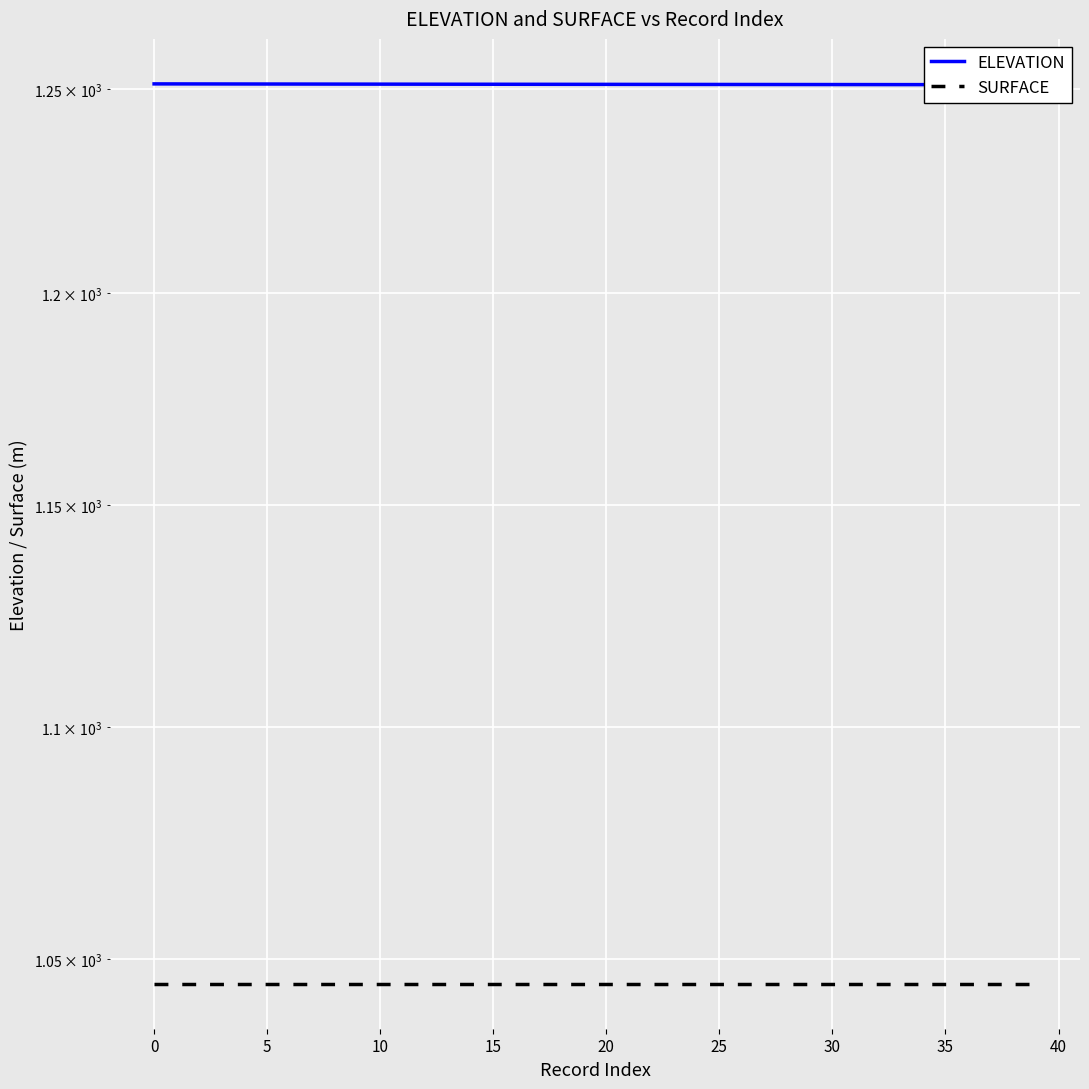

Which series has the widest spread of values?

ELEVATION